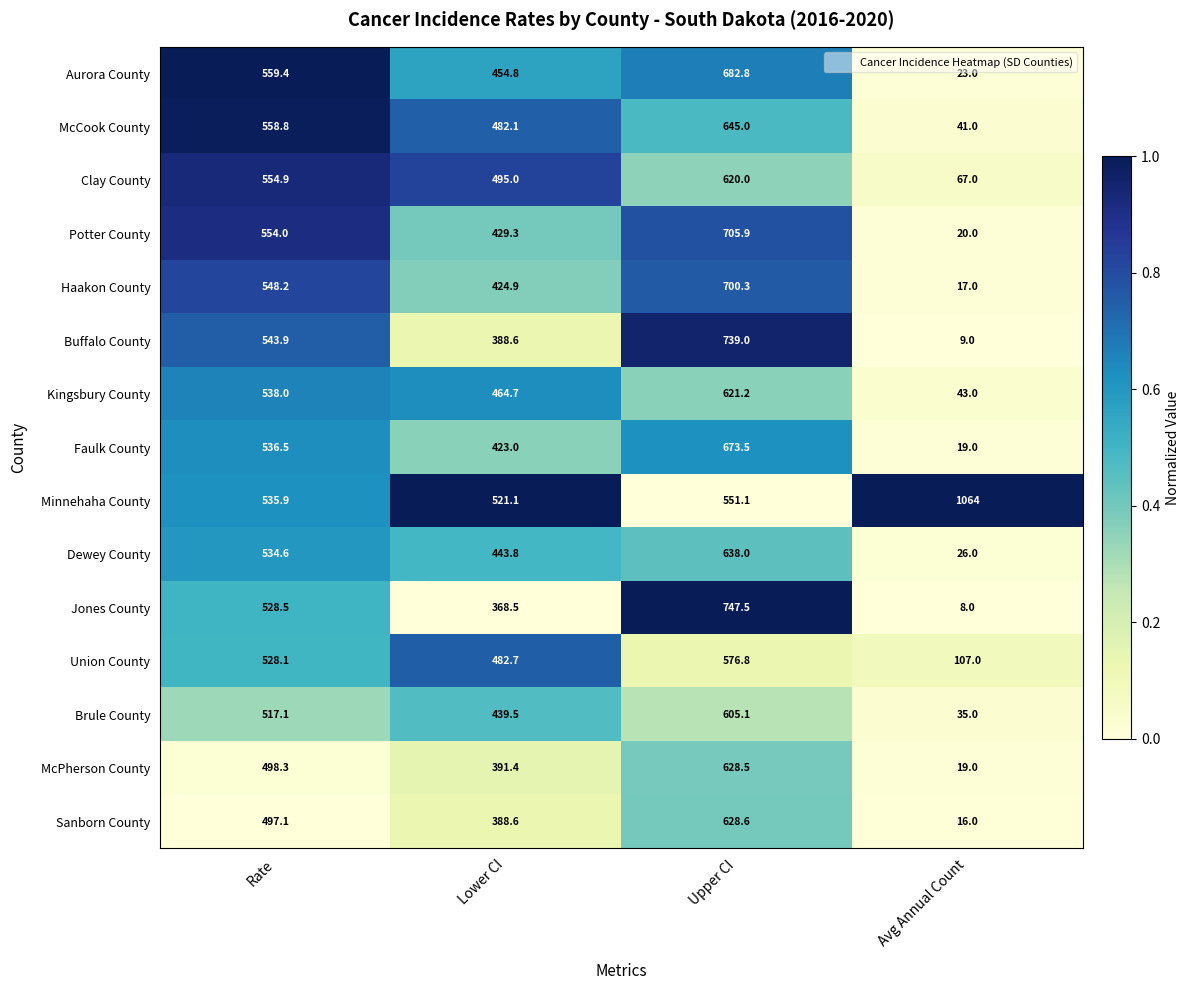

What is the spread (max minus min) of values at Lower CI?

152.6